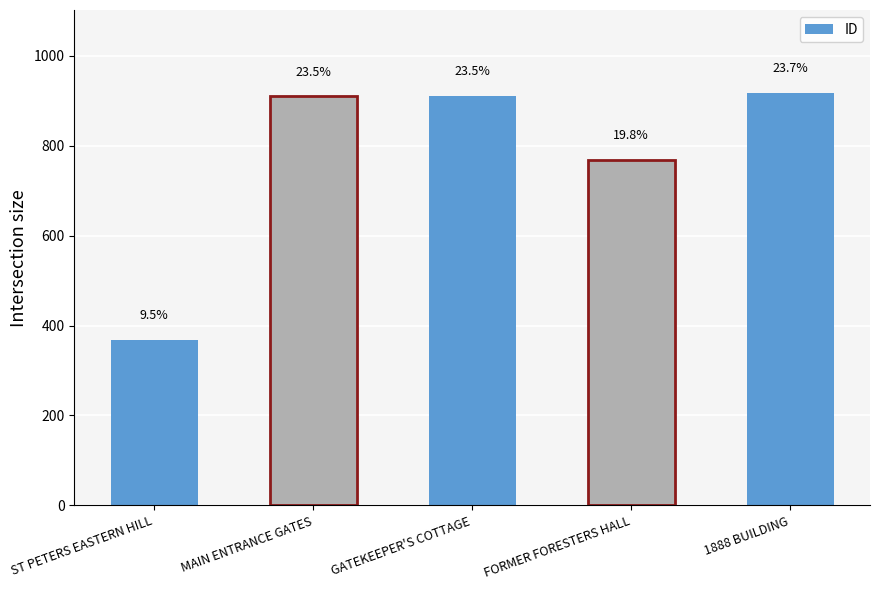

Are the bars grouped side by side (vs. stacked)?

No